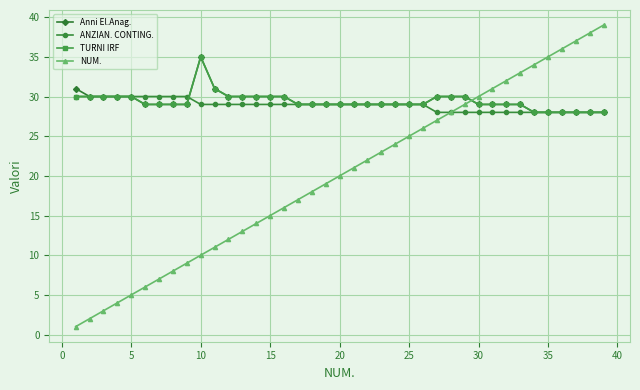

True or false: Anni El.Anag. has more than 0 interior local peaks.

True